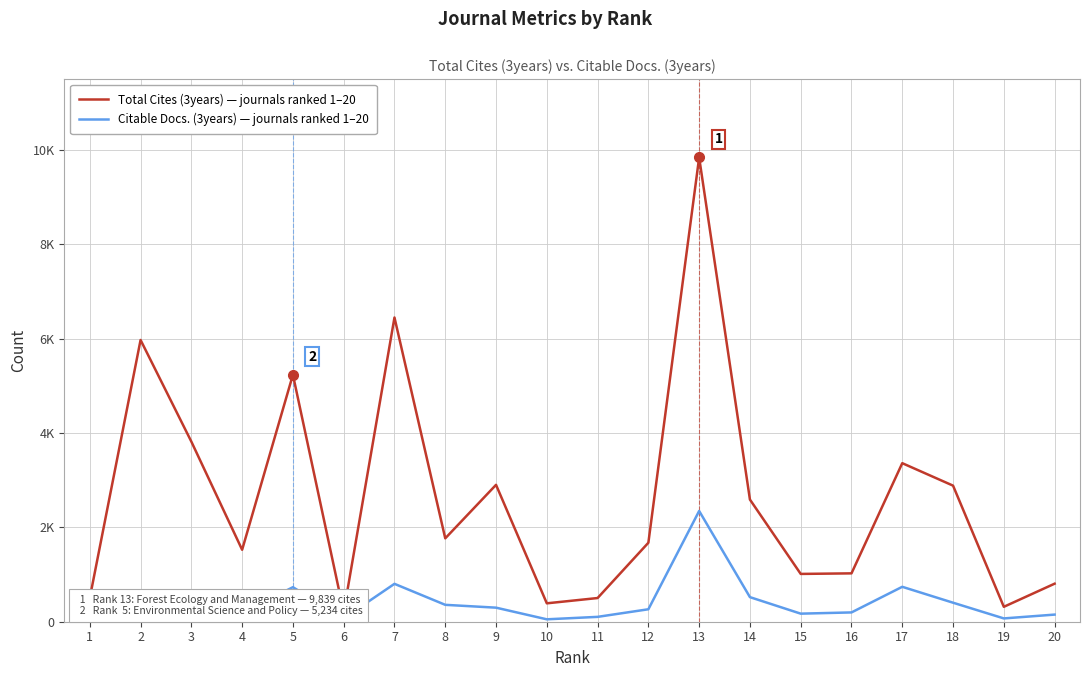

Rank the series by their average value, from highest to lowest.

Total Cites (3years), Citable Docs. (3years)